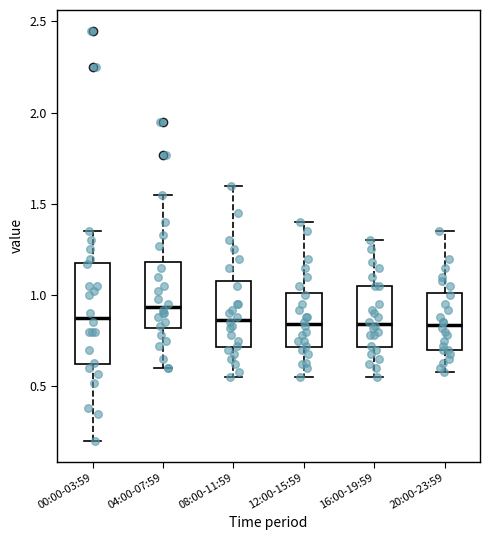

Where does the lower whisker of the box for 12:00-15:59 end on the y-axis? The values are not printed on the chart, so give them approximately, as read against the axis.

0.55